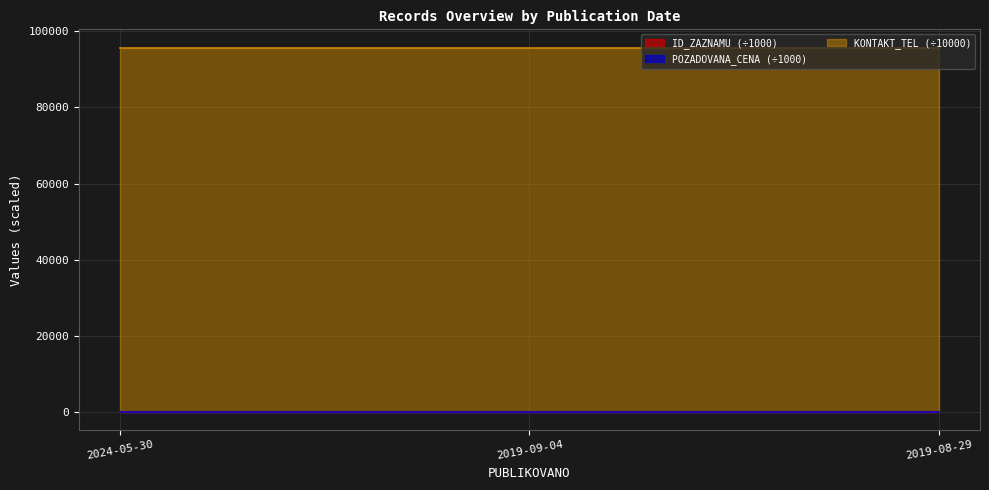

What are all the series names shown in the legend?

ID_ZAZNAMU, POZADOVANA_CENA, KONTAKT_TEL